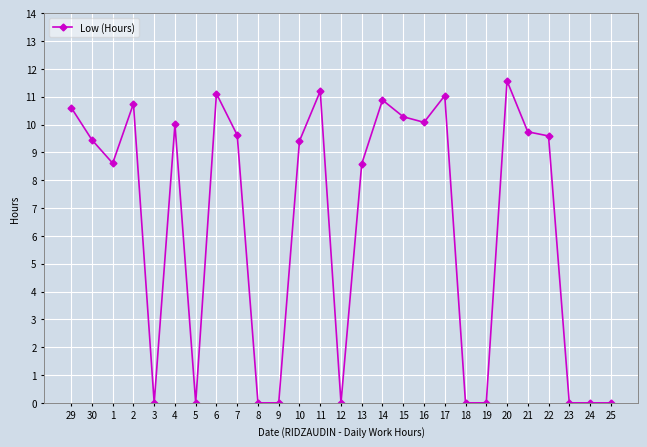

How many data points are less than 9?

12